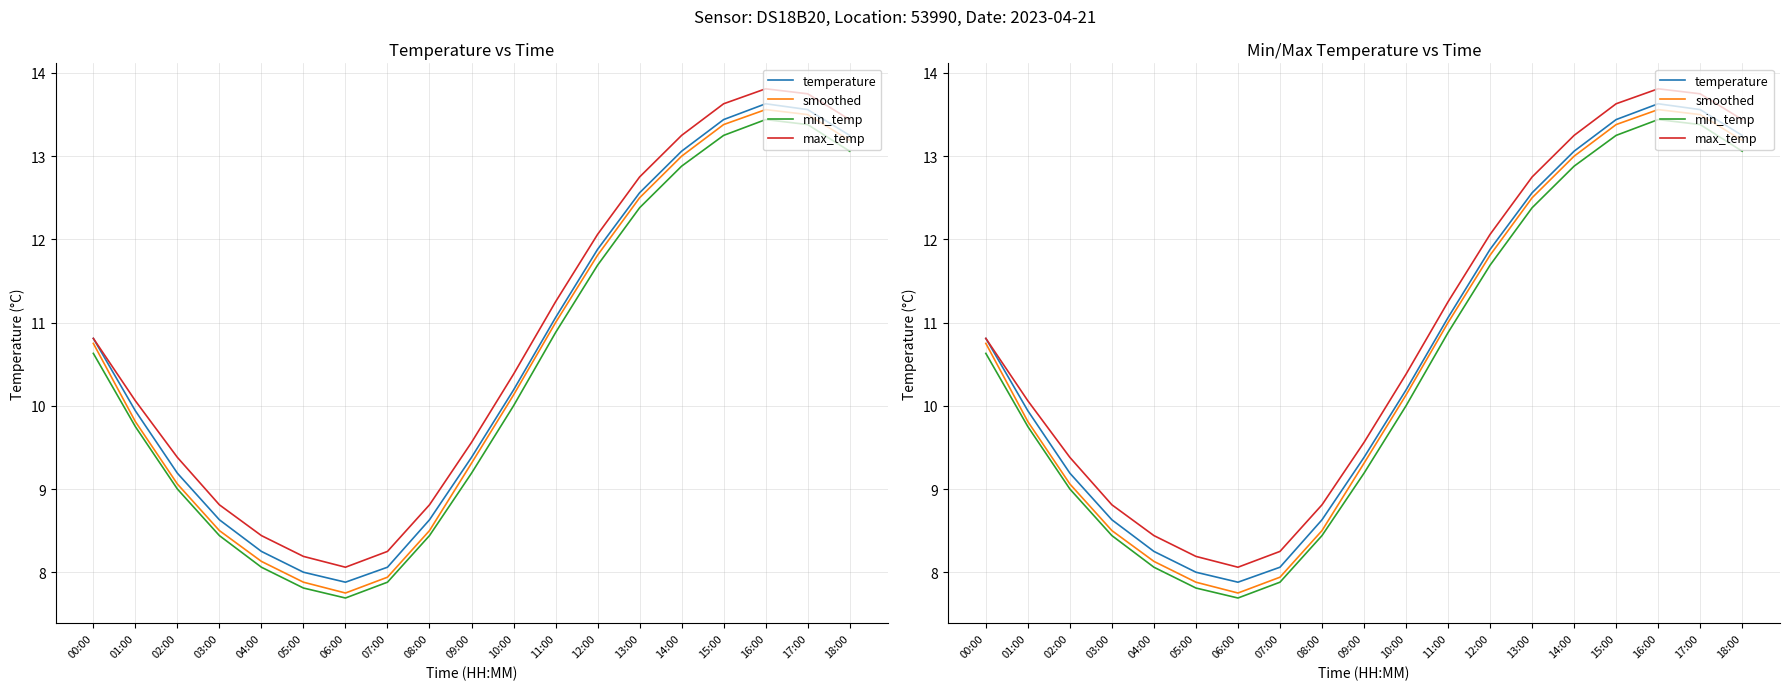

Which category has the highest value in the max_temp series?

16:00